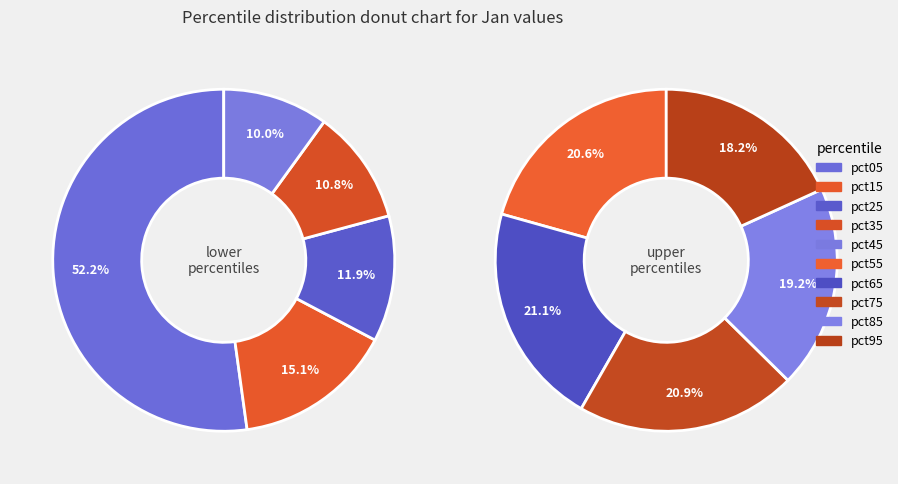

Does pct45 represent more than half of the total?

No